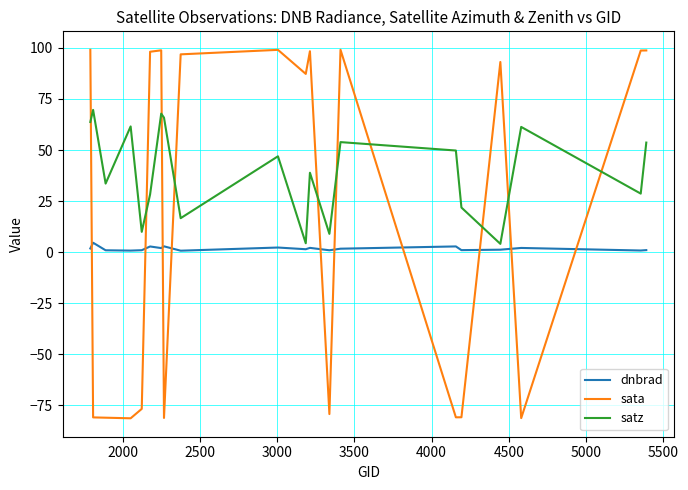

Is this an area chart (filled region under the line)?

No